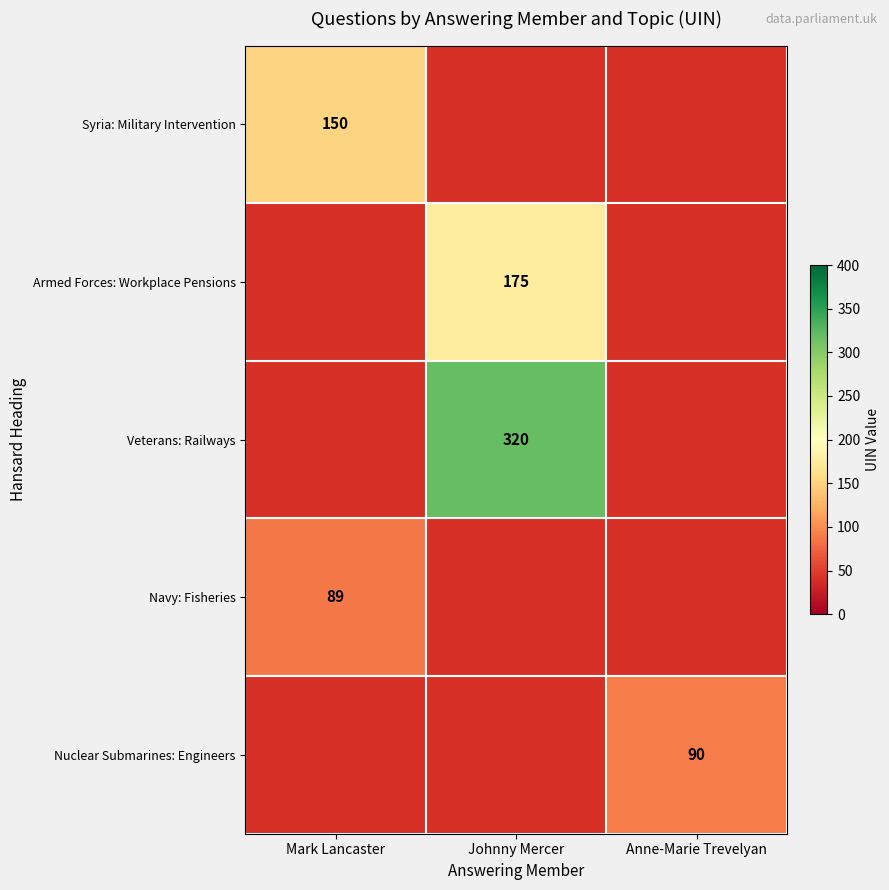

Is it true that Veterans: Railways equals 320 at Johnny Mercer?

True